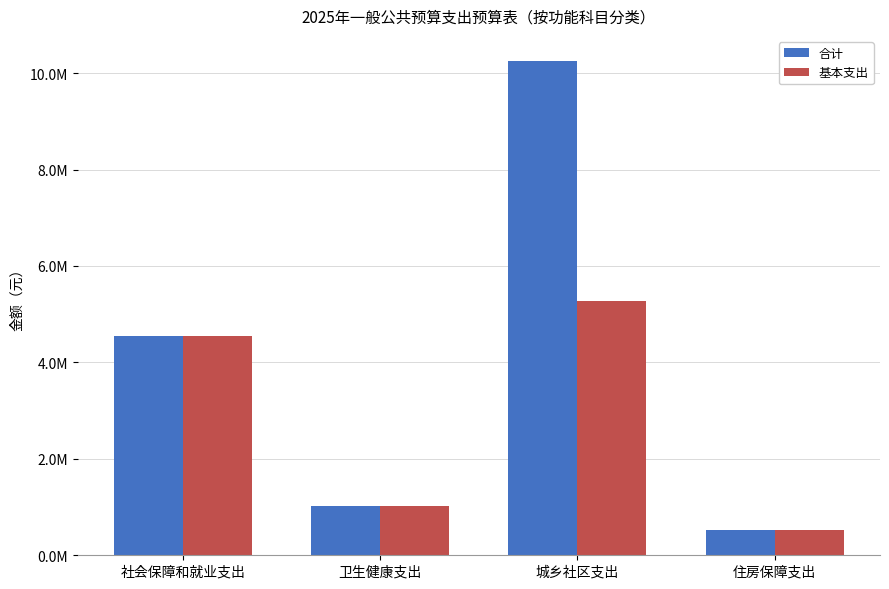

What is the difference between the maximum and minimum values in the 基本支出 series?

4742127.5